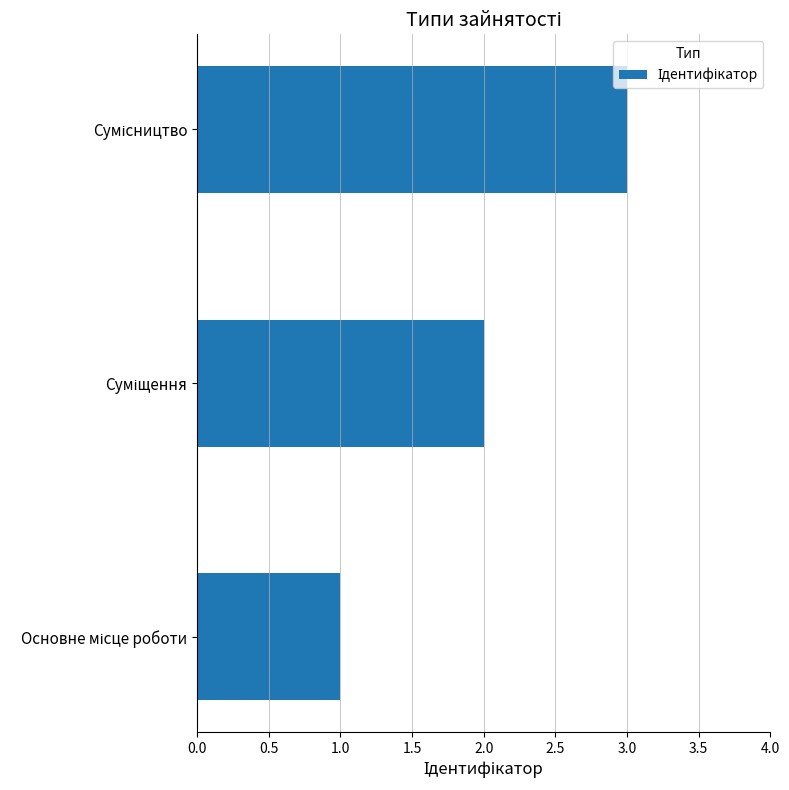

What is the sum of all values?

6